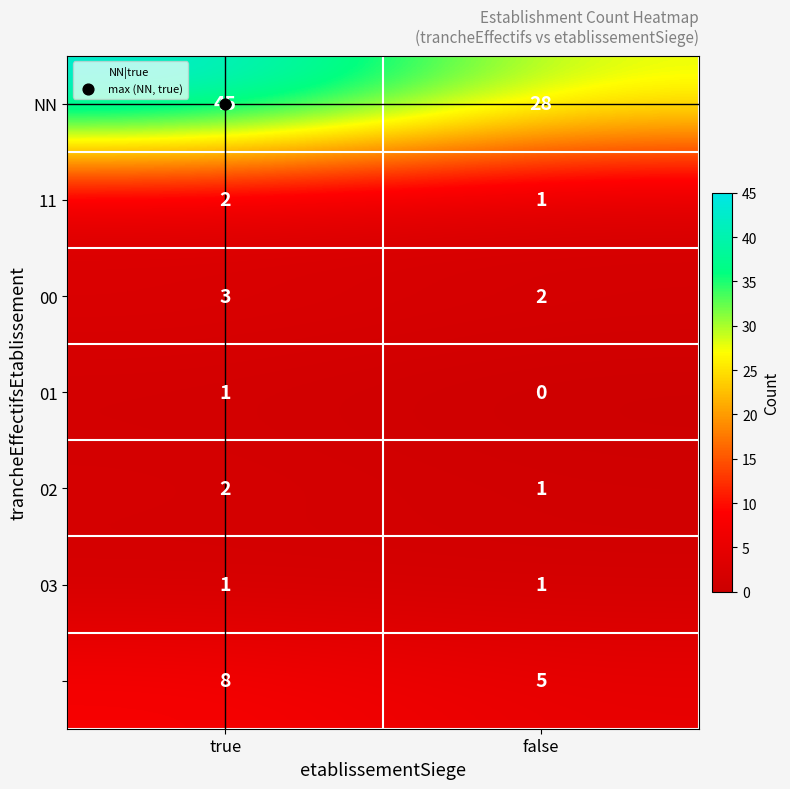

What is the total value across all series at false?

38